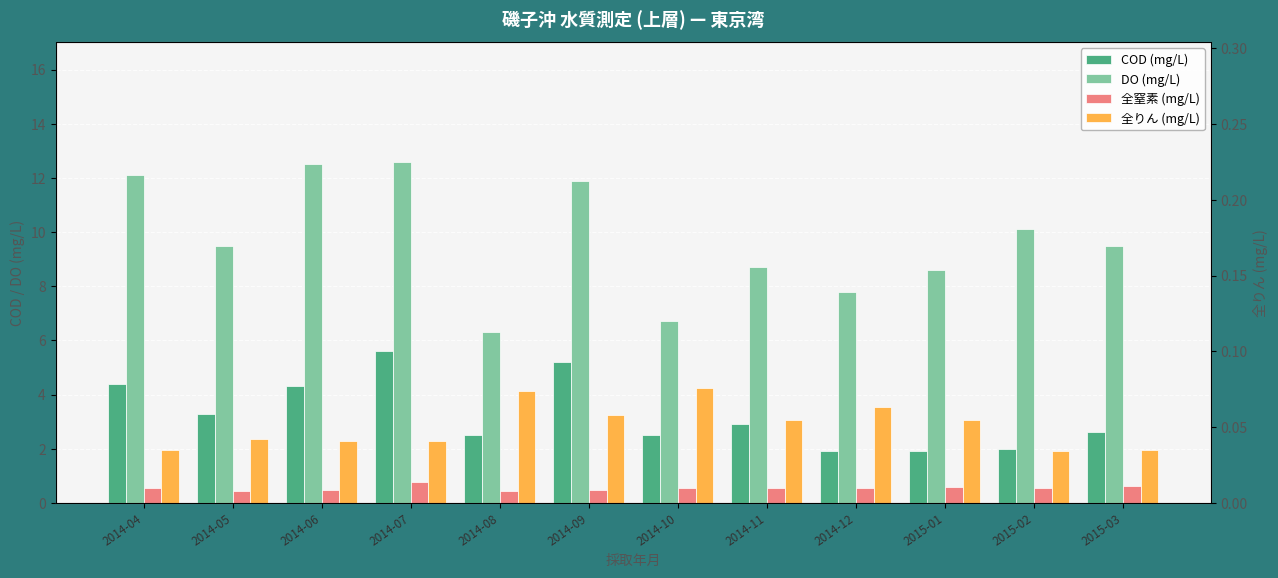

List the series in order of their peak value, lowest first.

全りん (mg/L), 全窒素 (mg/L), COD (mg/L), DO (mg/L)